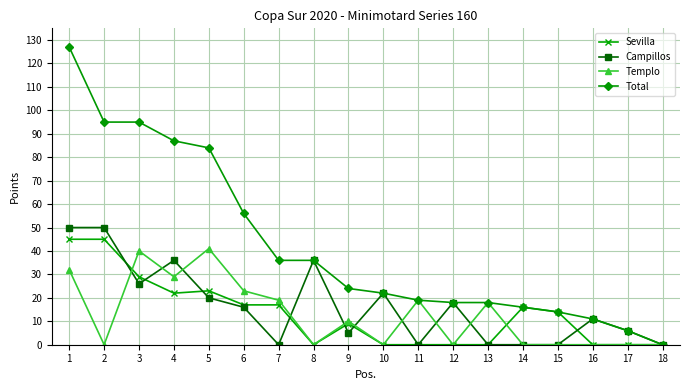

List the series in order of their peak value, lowest first.

Templo, Sevilla, Campillos, Total